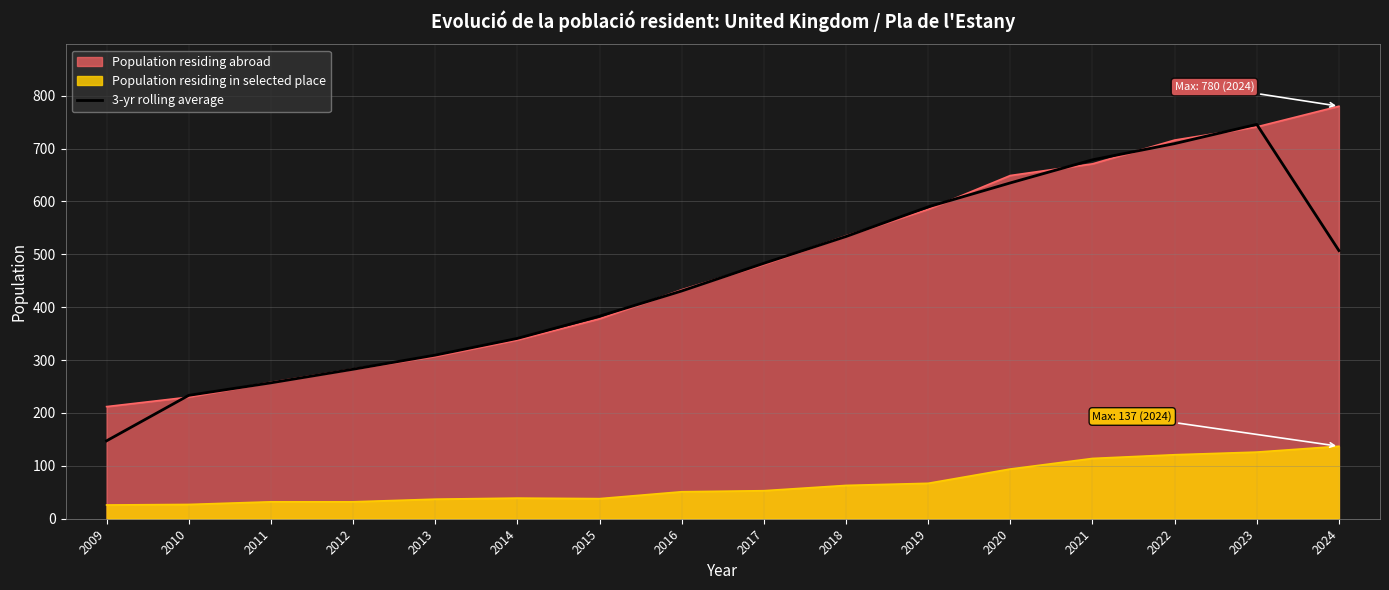

True or false: there are more than 2 points higher than both neighbors.

False